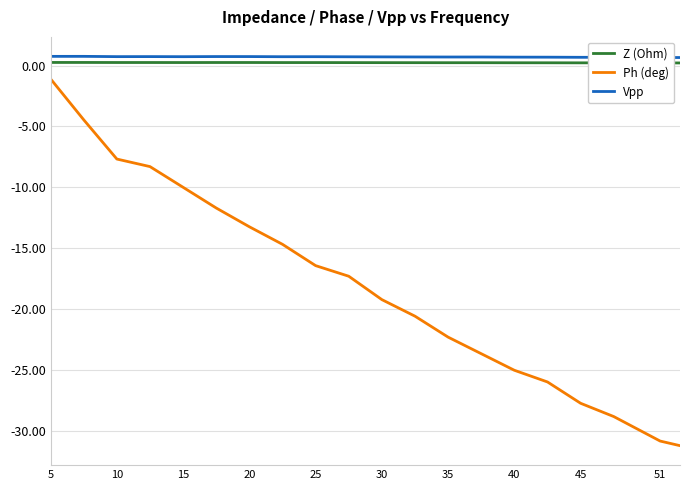

What is the difference between the maximum and minimum values in the Ph (deg) series?

30.1